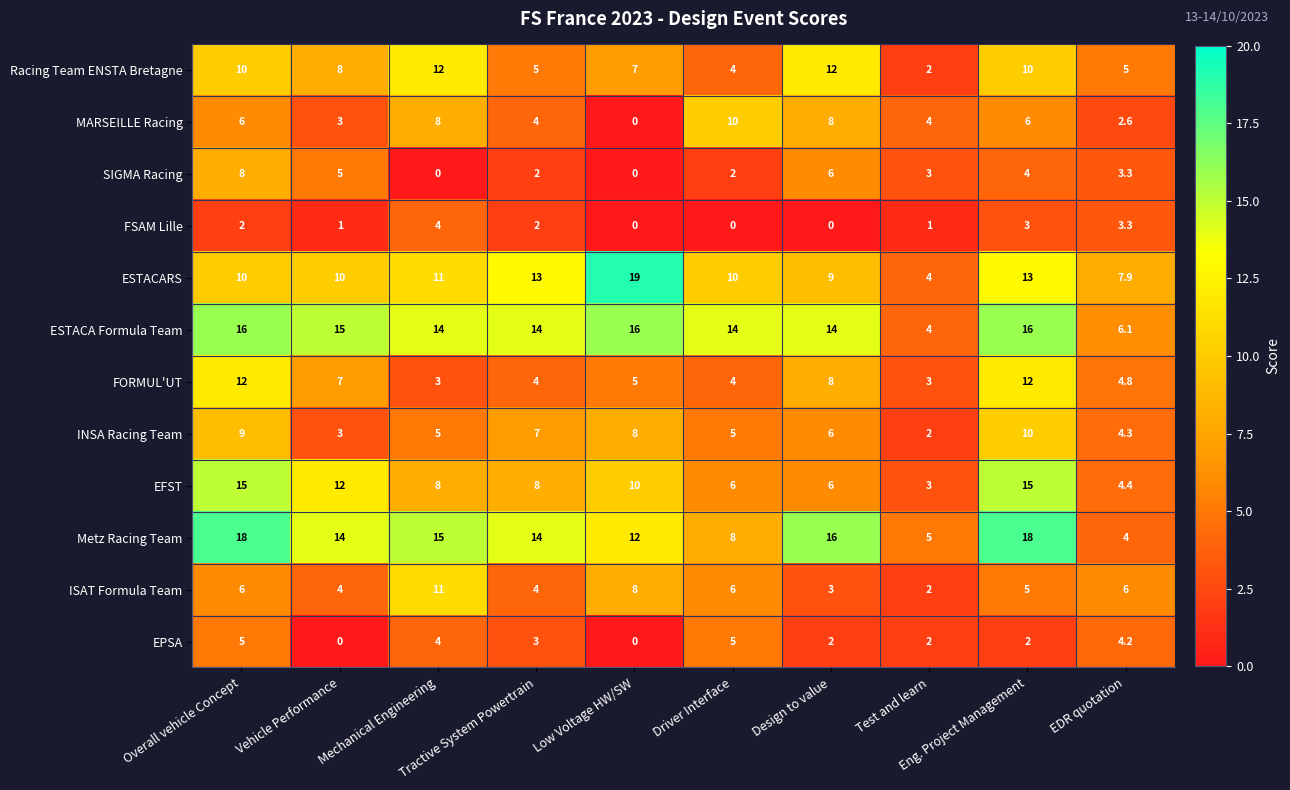

At how many categories does at least one series exceed 9?

8